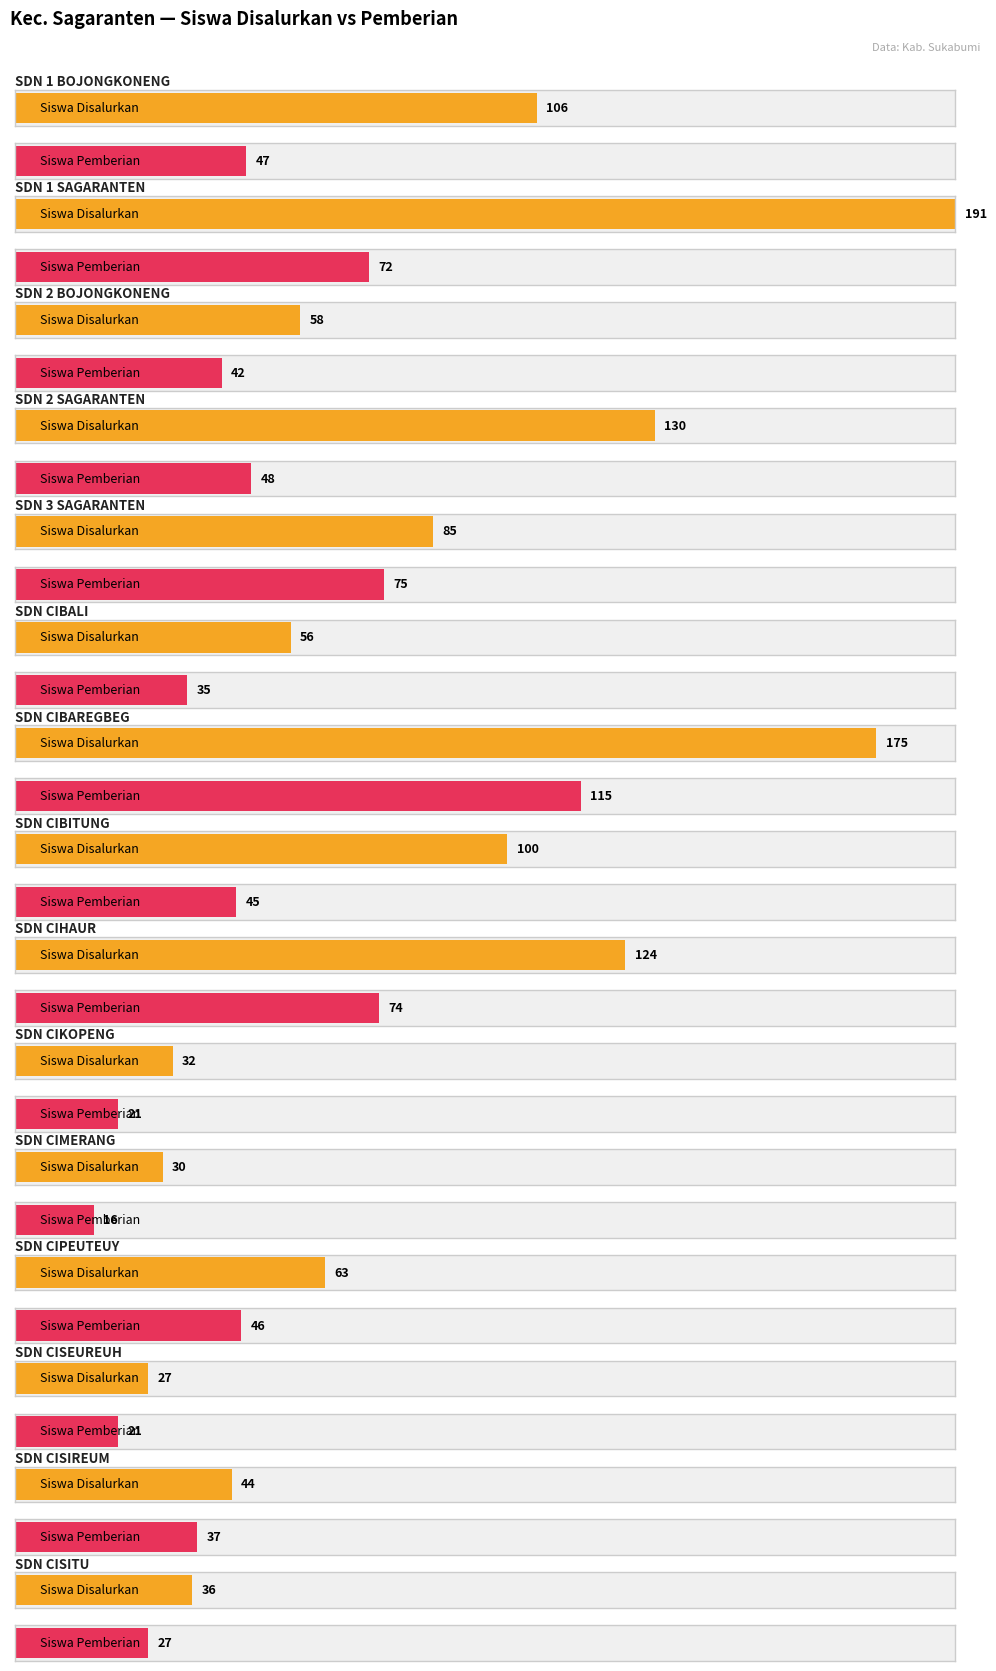

Rank the series at SD NEGERI CIHAUR from highest to lowest value.

Siswa Disalurkan, Siswa Pemberian